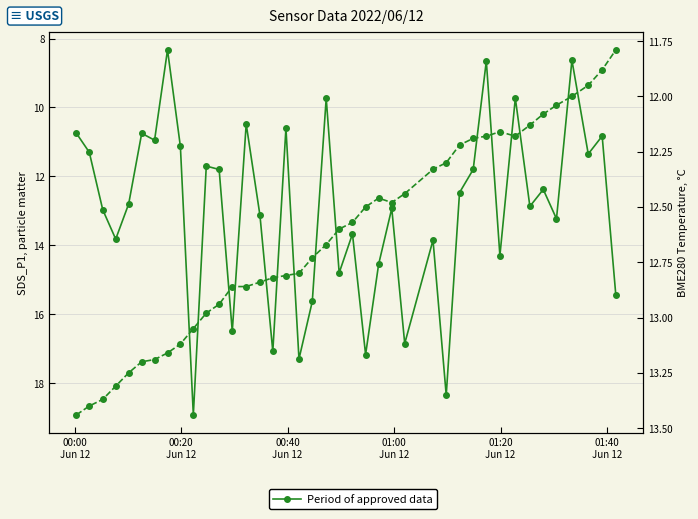

How many times do SDS_P1 and BME280_temperature cross each other?

17